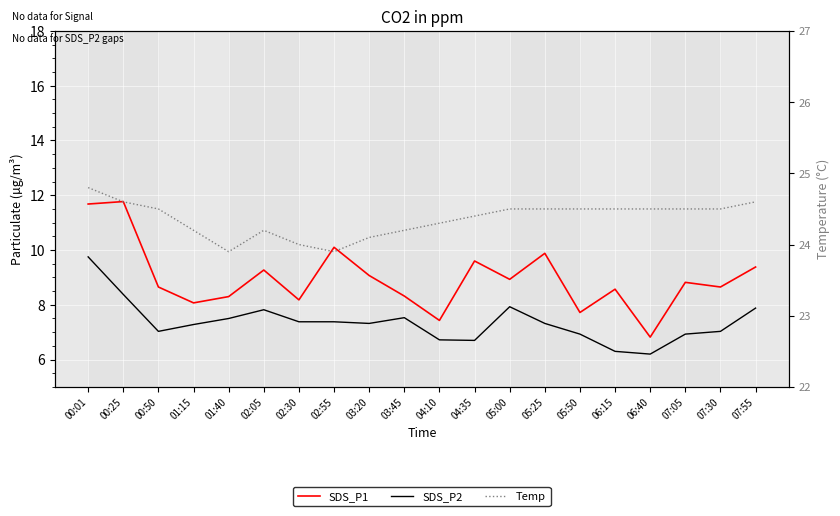

The value of Temp at 04:35 is 11.5. True or false?

False